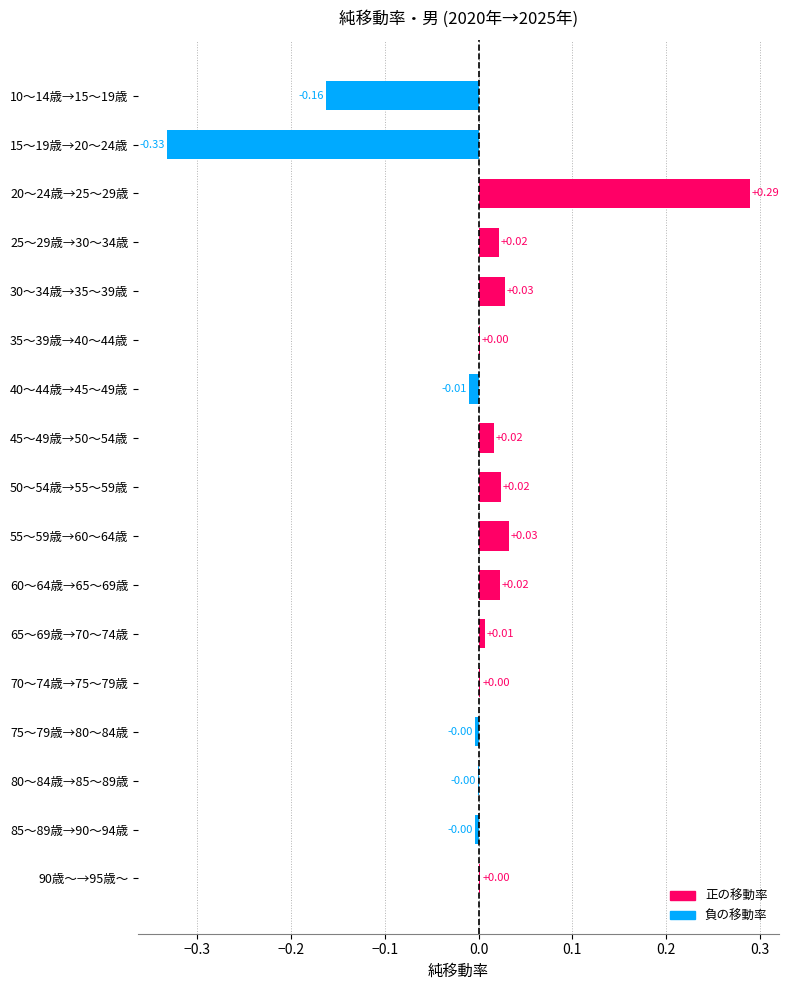

What is the change in value from 25～29歳→30～34歳 to 15～19歳→20～24歳?

-0.4